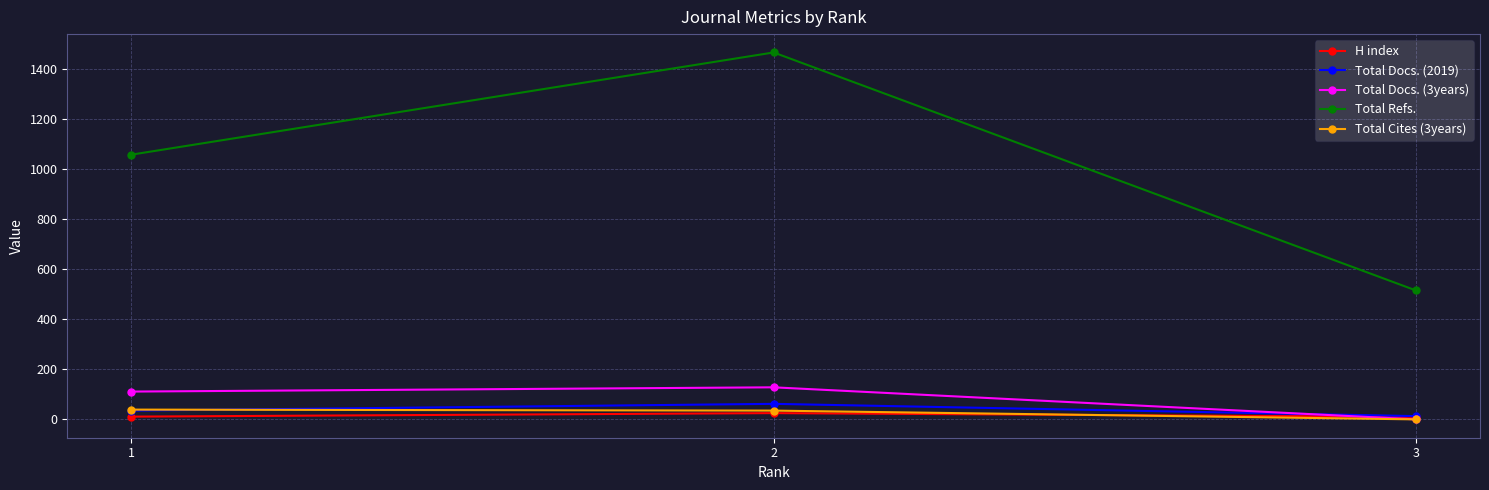

The value of Total Cites (3years) at 1 is 39. True or false?

True